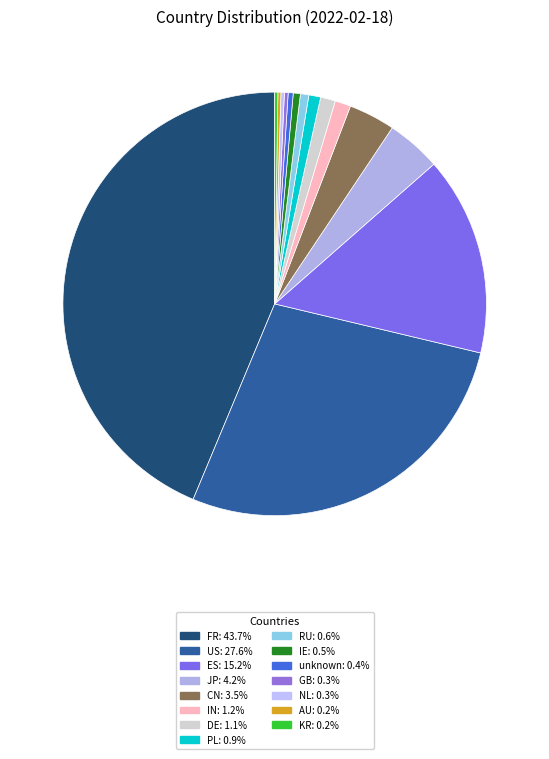

Approximately how many times larger is the value at PL compared to AU?

3.9